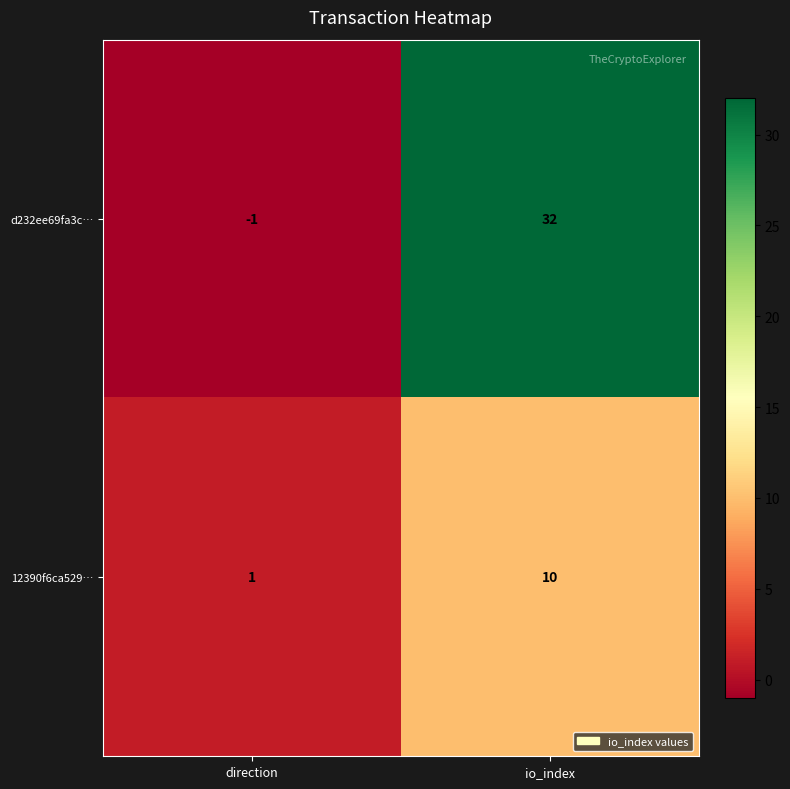

Reading right to left, transcribe all the data shown in this chart.

d232ee69fa3c…: io_index=32	direction=-1
12390f6ca529…: io_index=10	direction=1